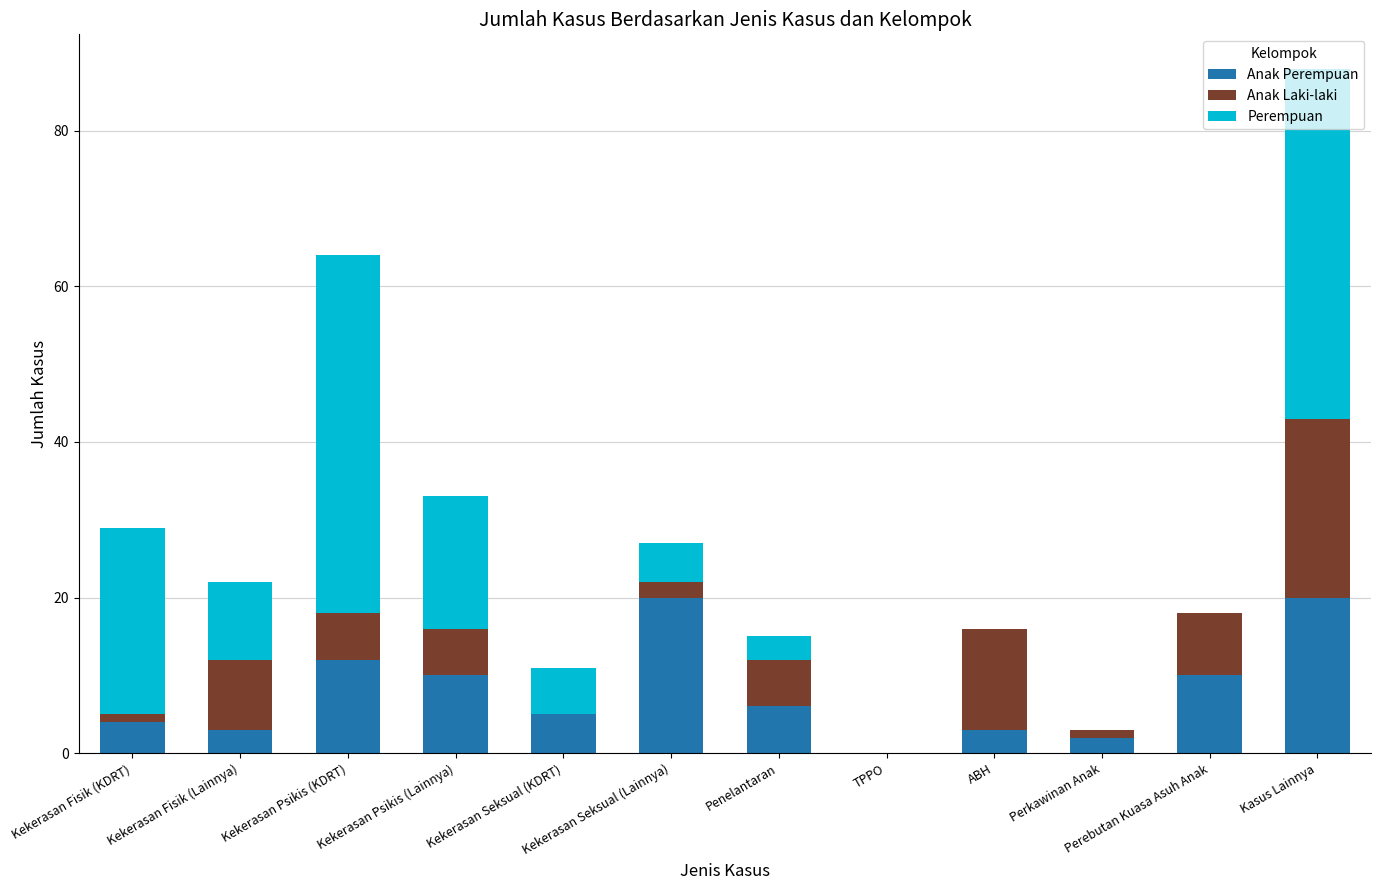

What is the total value across all series at Kekerasan Psikis (Lainnya)?

33